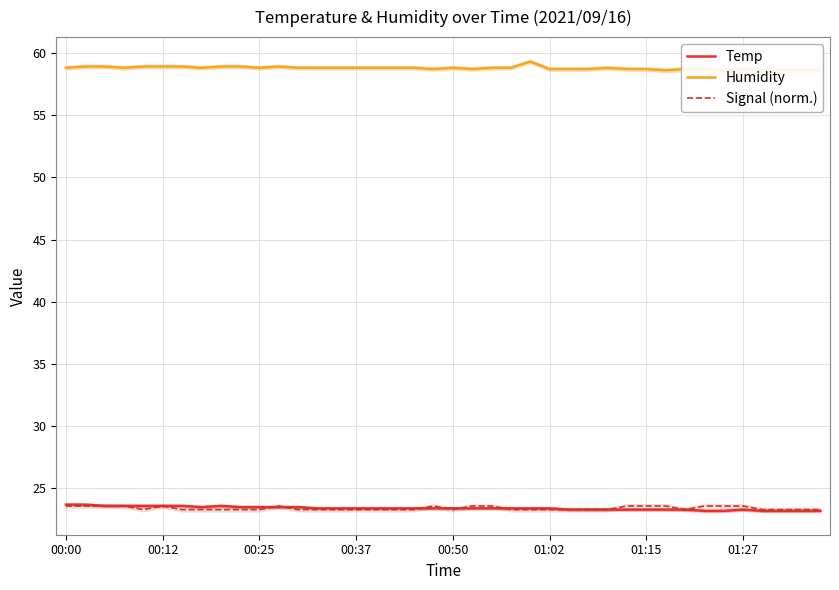

True or false: Humidity and Signal (norm.) cross at least once.

False